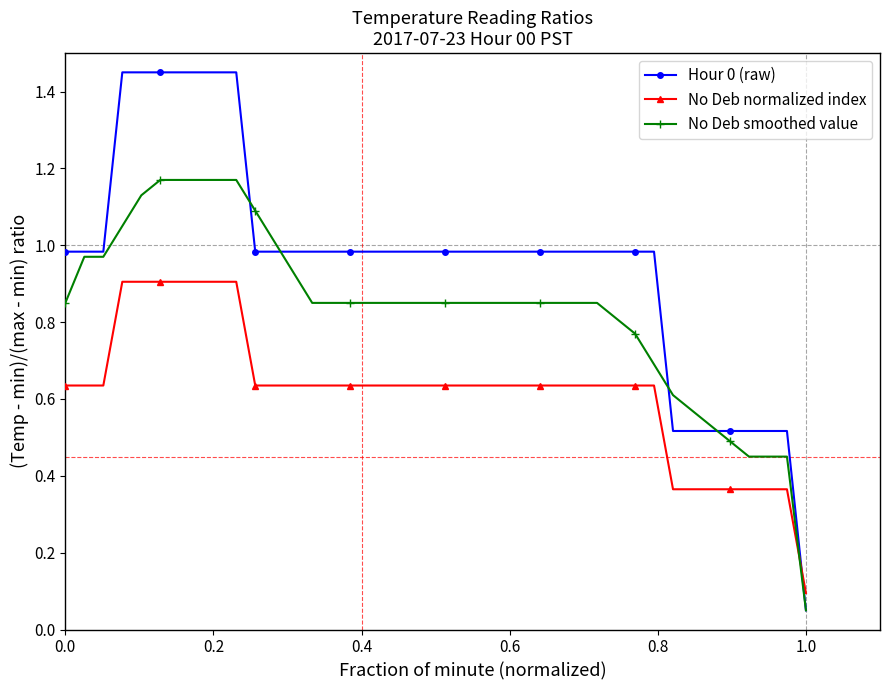

Is this an area chart (filled region under the line)?

No